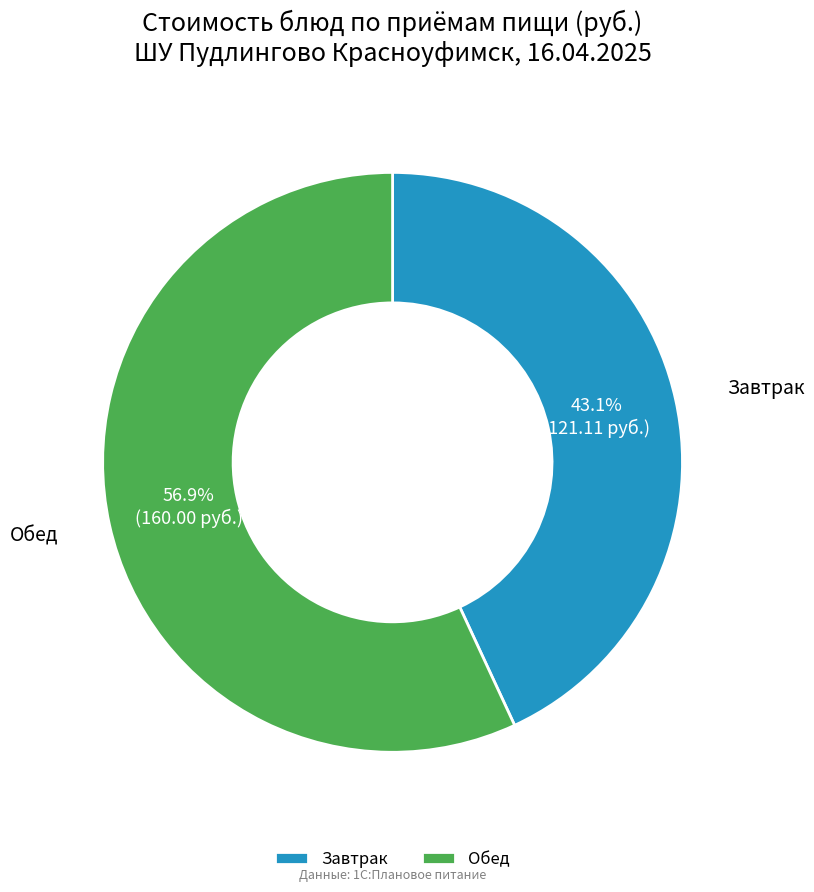

How many slices are in this pie chart?

2